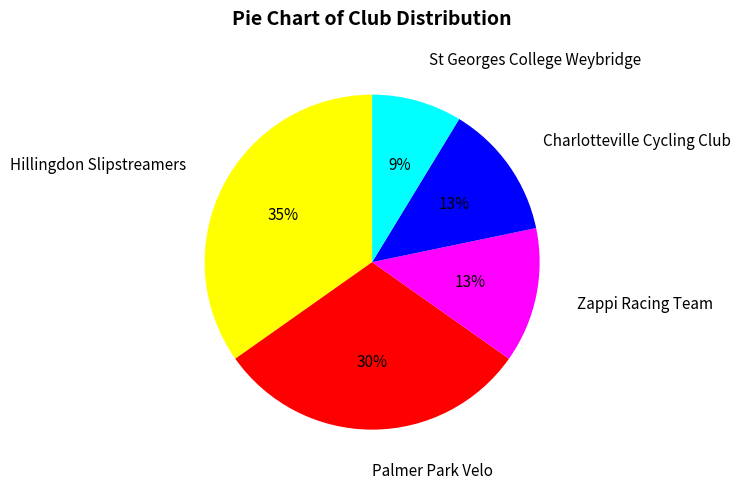

Between Hillingdon Slipstreamers and Palmer Park Velo, which is larger?

Hillingdon Slipstreamers